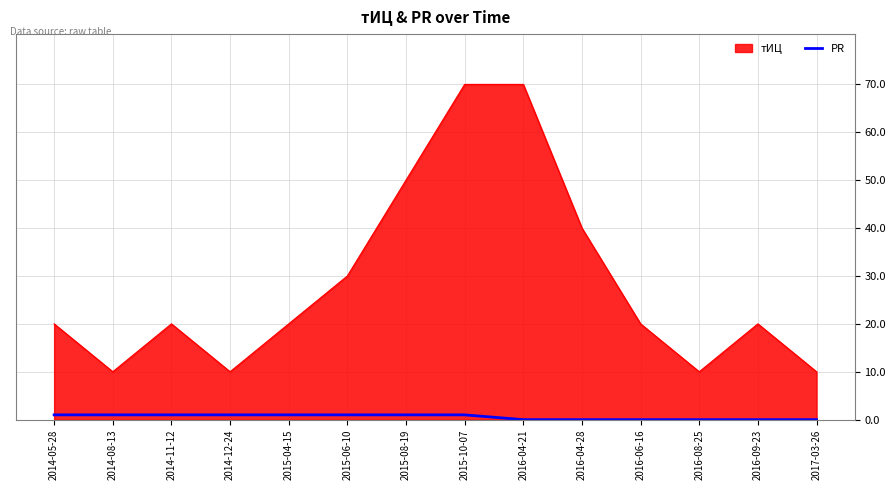

How many lines are shown in the chart?

2